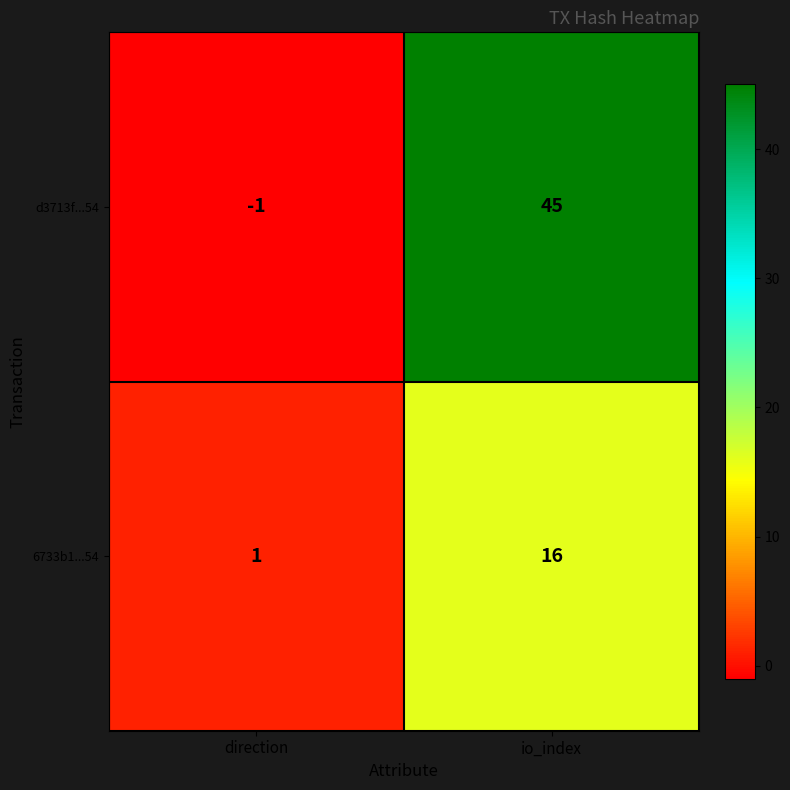

Count the number of categories in the chart.

2